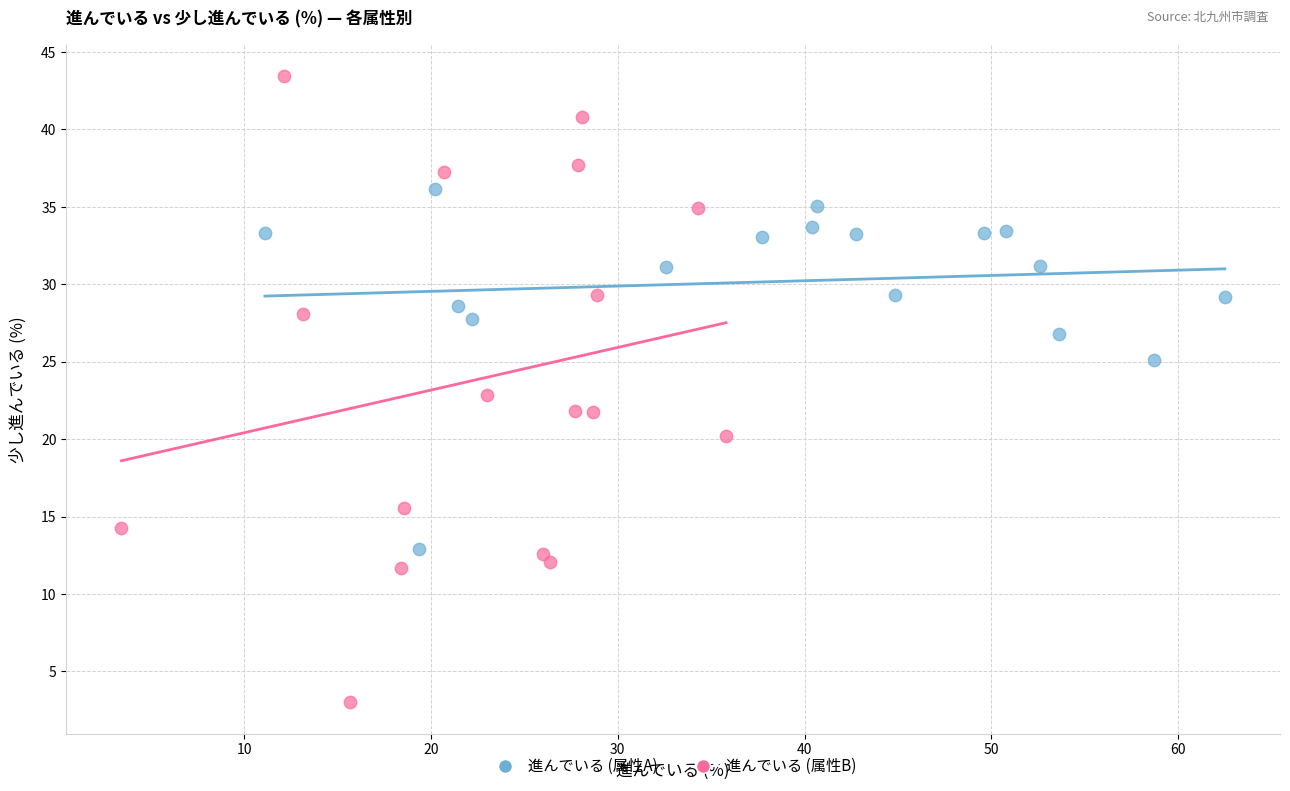

What are all the series names shown in the legend?

進んでいる (属性A), 進んでいる (属性B)